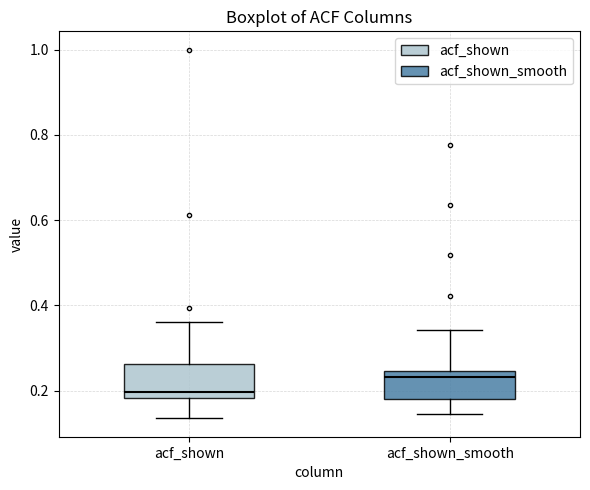

Where does the lower whisker of the box for acf_shown end on the y-axis? The values are not printed on the chart, so give them approximately, as read against the axis.

0.14